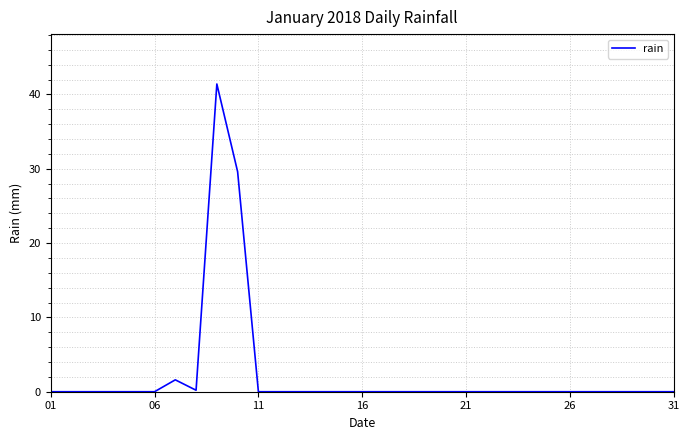

What is the difference between the maximum and second lowest values?

41.4